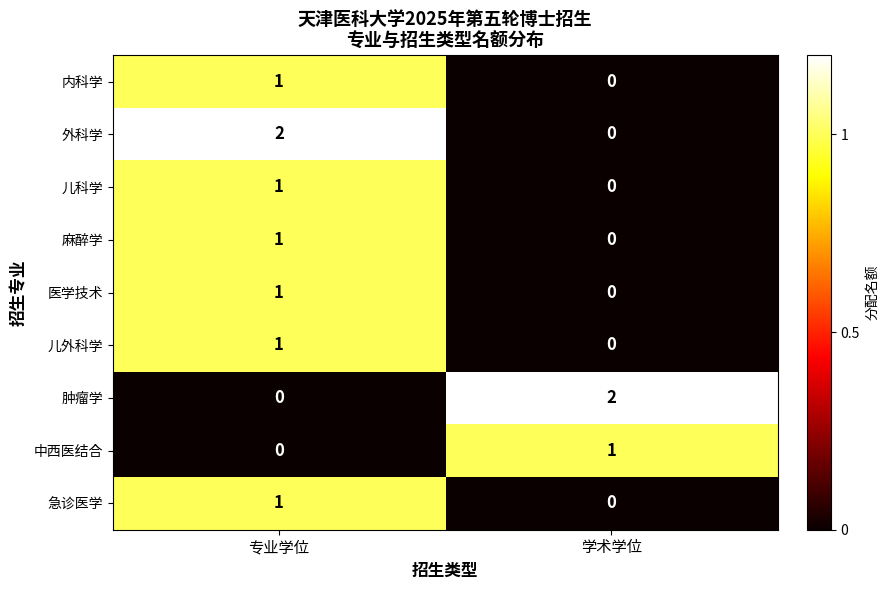

Reading right to left, list all the values displayed in this chart.

内科学: 学术学位=0	专业学位=1
外科学: 学术学位=0	专业学位=2
儿科学: 学术学位=0	专业学位=1
麻醉学: 学术学位=0	专业学位=1
医学技术: 学术学位=0	专业学位=1
儿外科学: 学术学位=0	专业学位=1
肿瘤学: 学术学位=2	专业学位=0
中西医结合: 学术学位=1	专业学位=0
急诊医学: 学术学位=0	专业学位=1